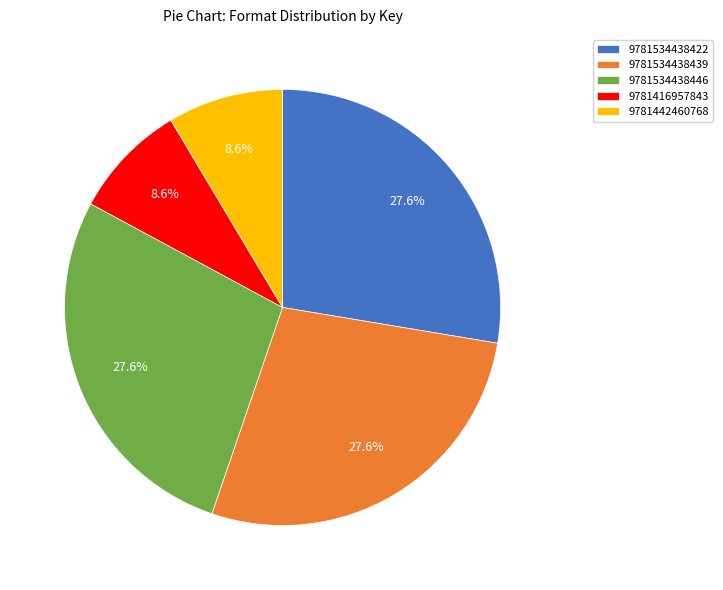

Which has a higher value, 9781416957843 or 9781534438422?

9781534438422